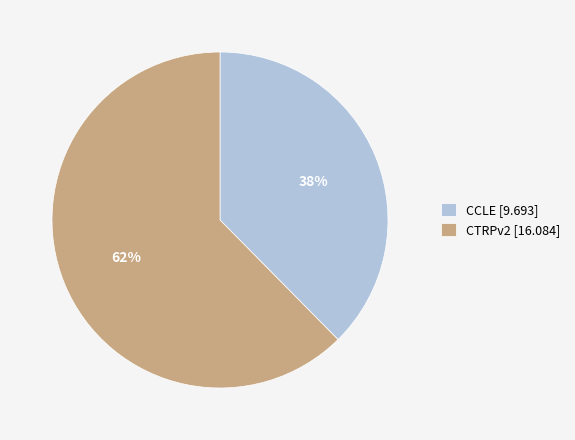

To the nearest percent, what is the average slice percentage?

50%